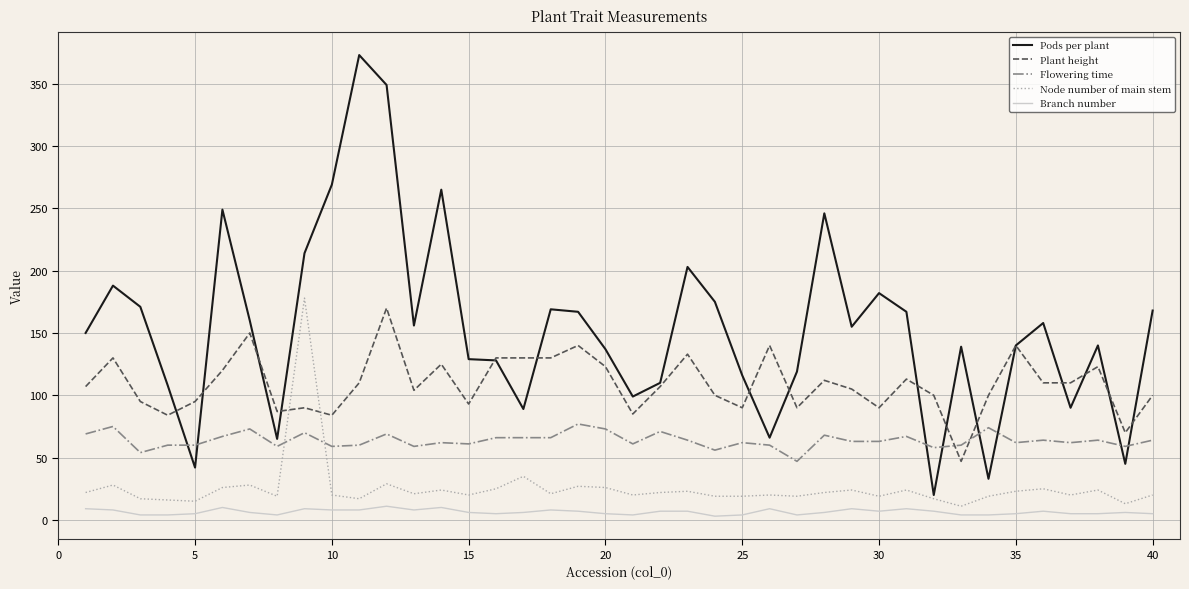

What is the highest value of the Pods per plant series?

373